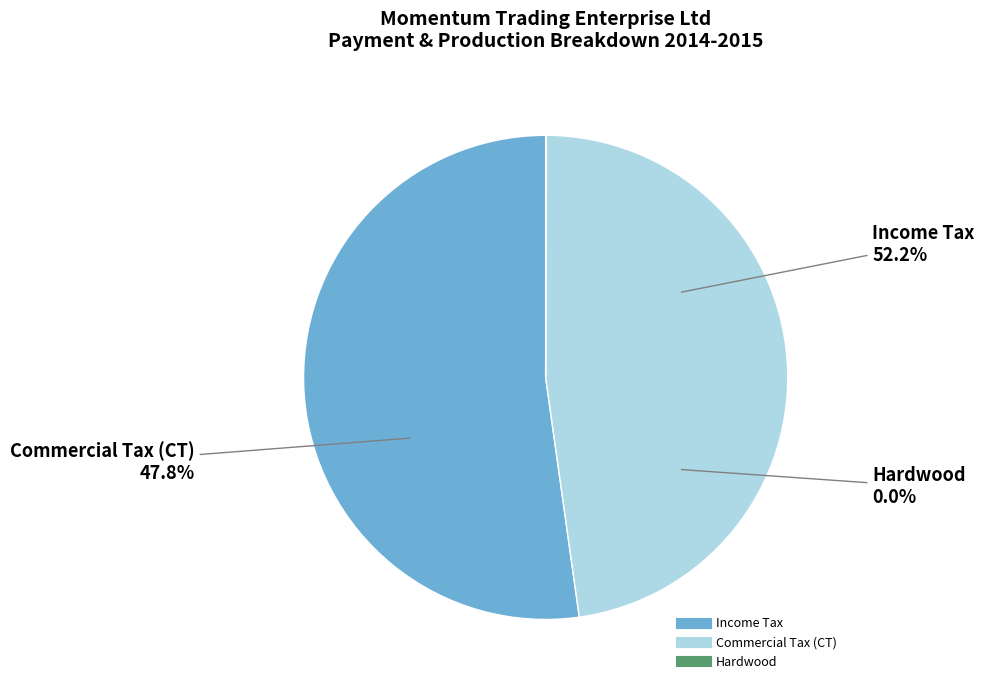

What is the change in value from Income Tax to Commercial Tax (CT)?

-6175716